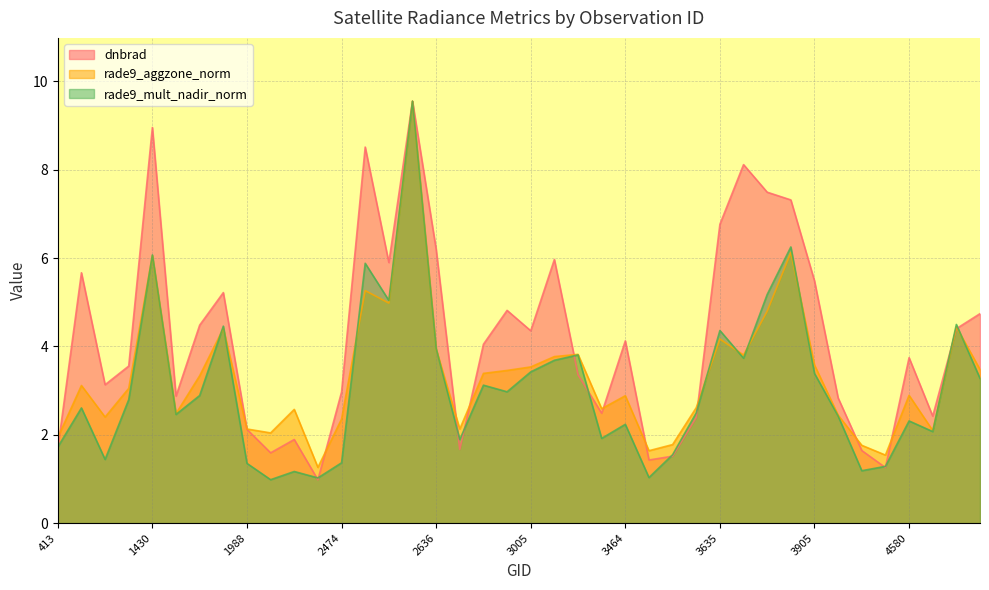

At how many categories does at least one series exceed 1?

40